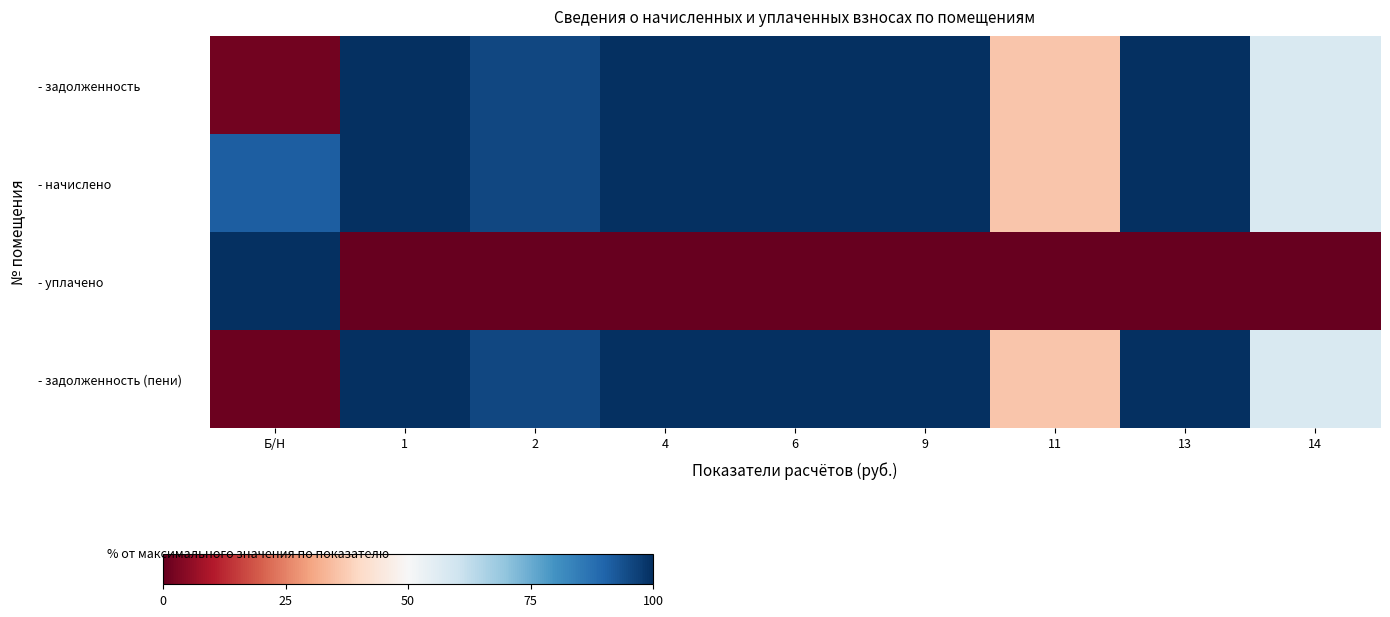

What is the spread (max minus min) of values at 9?

100.0